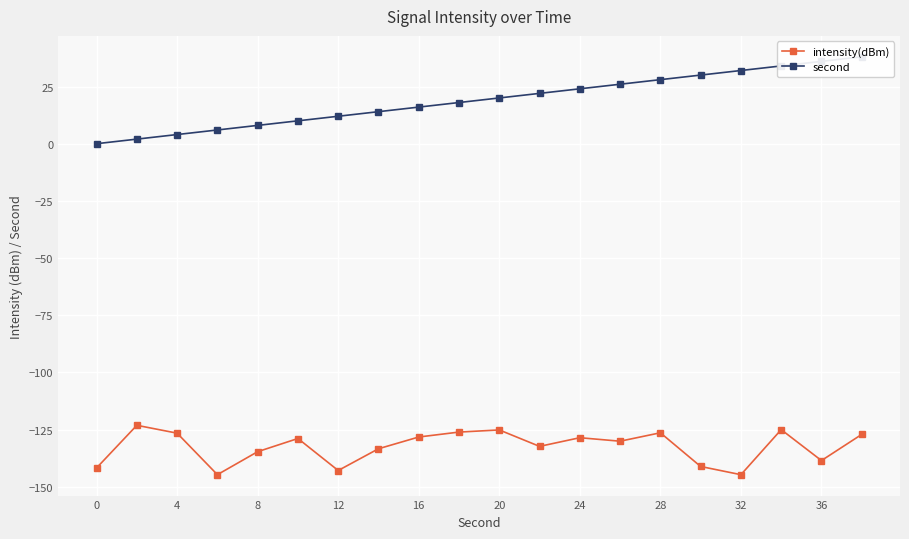

What is the value of the second point at the 12th from the left?

22.0